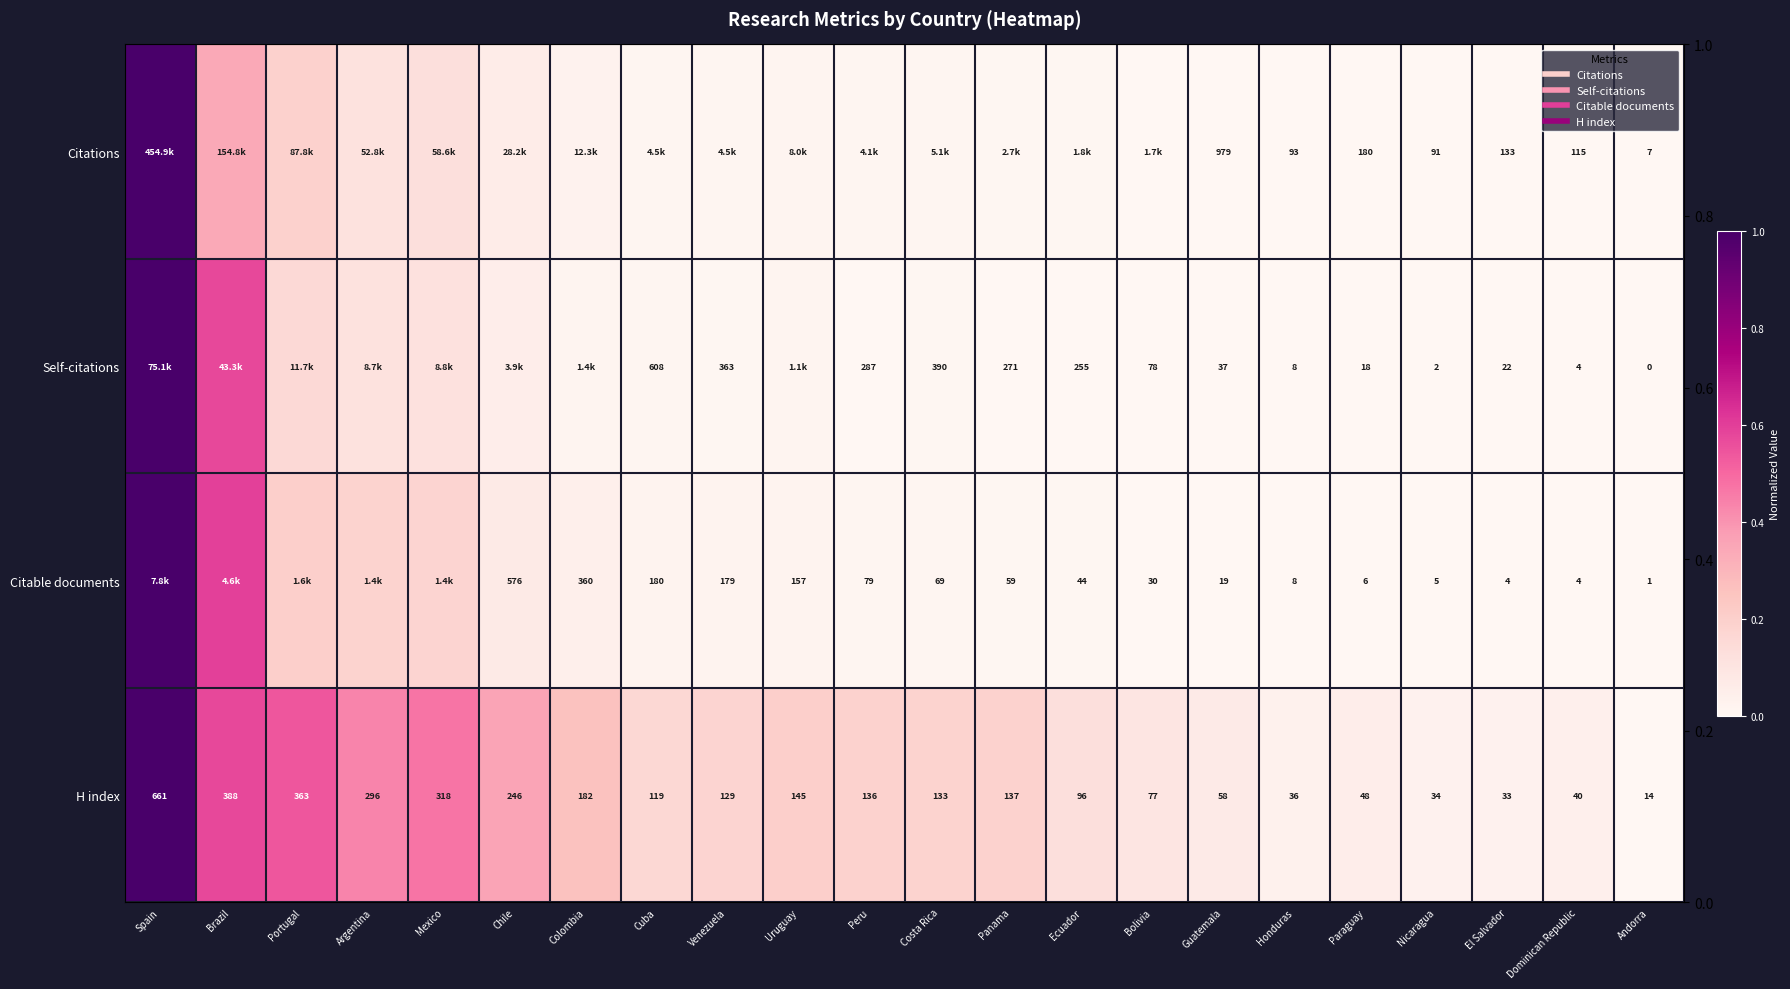

How many series are shown in this chart?

4